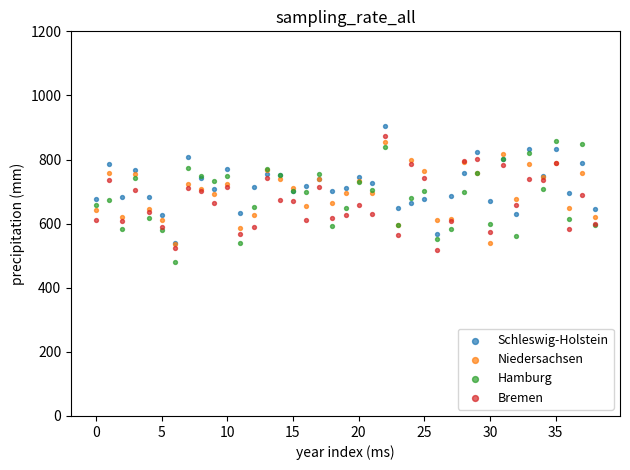

Which series contains the highest Y value?

Schleswig-Holstein